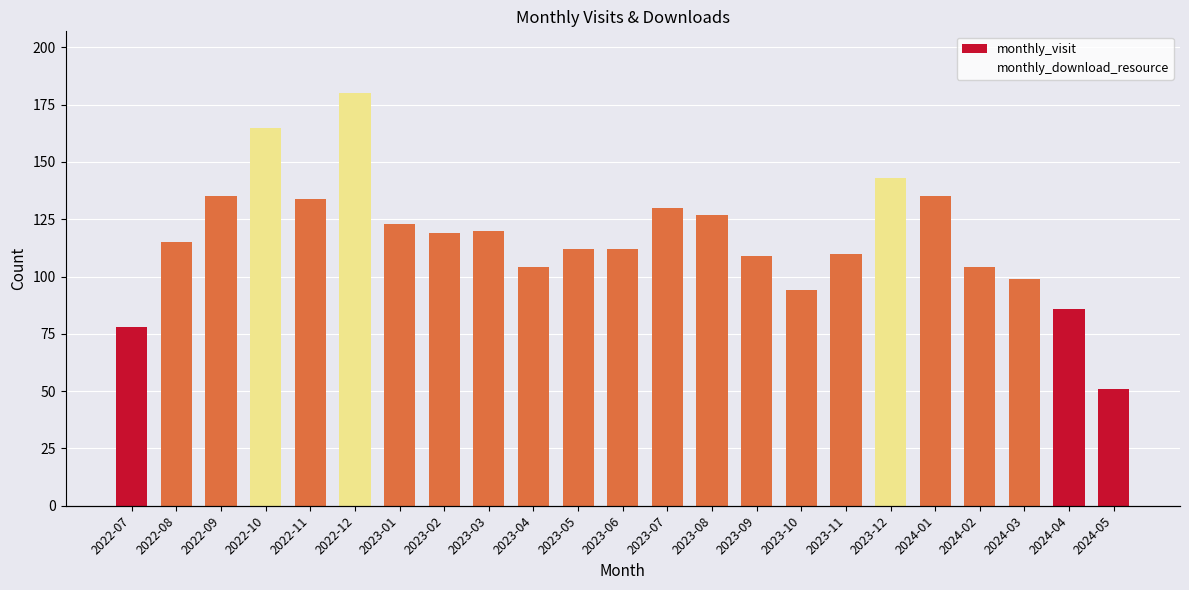

Which series has the largest Y range (max minus min)?

monthly_visit